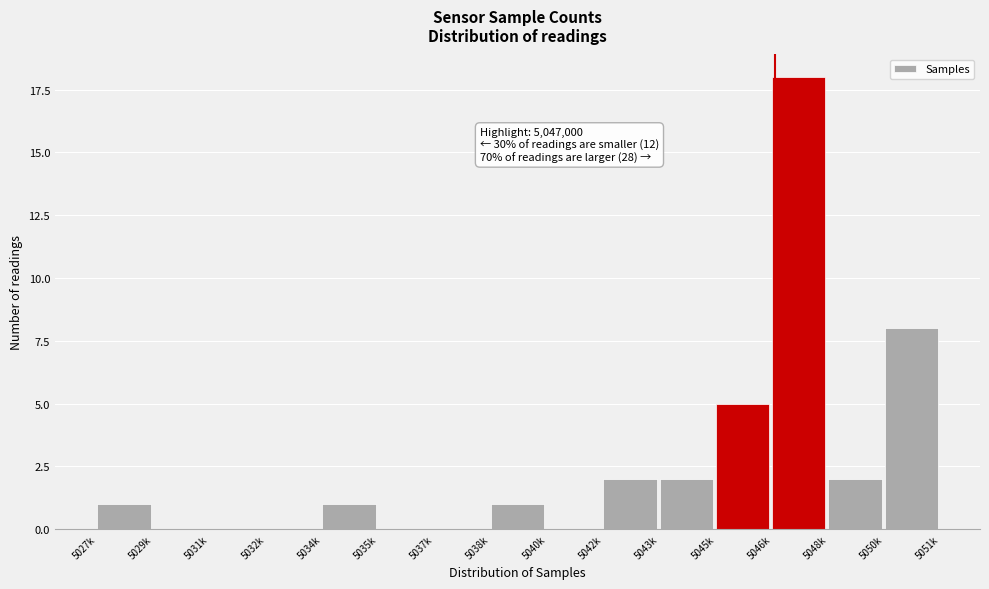

Reading left to right, transcribe all the data shown in this chart.

5027k=1	5029k=0	5031k=0	5032k=0	5034k=1	5035k=0	5037k=0	5038k=1	5040k=0	5042k=2	5043k=2	5045k=5	5046k=18	5048k=2	5050k=8